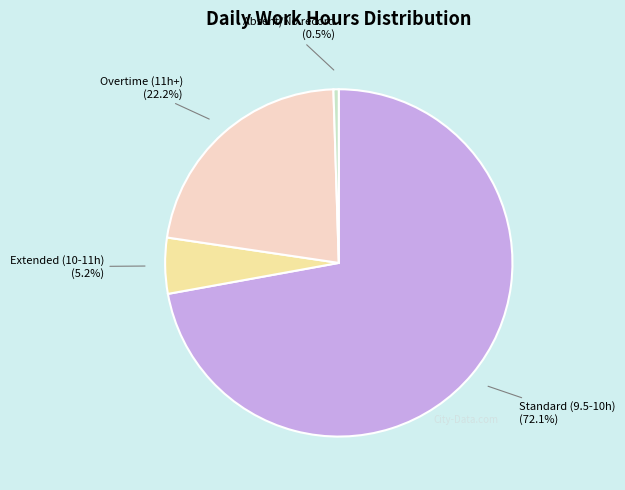

Does any single category account for the majority?

Yes